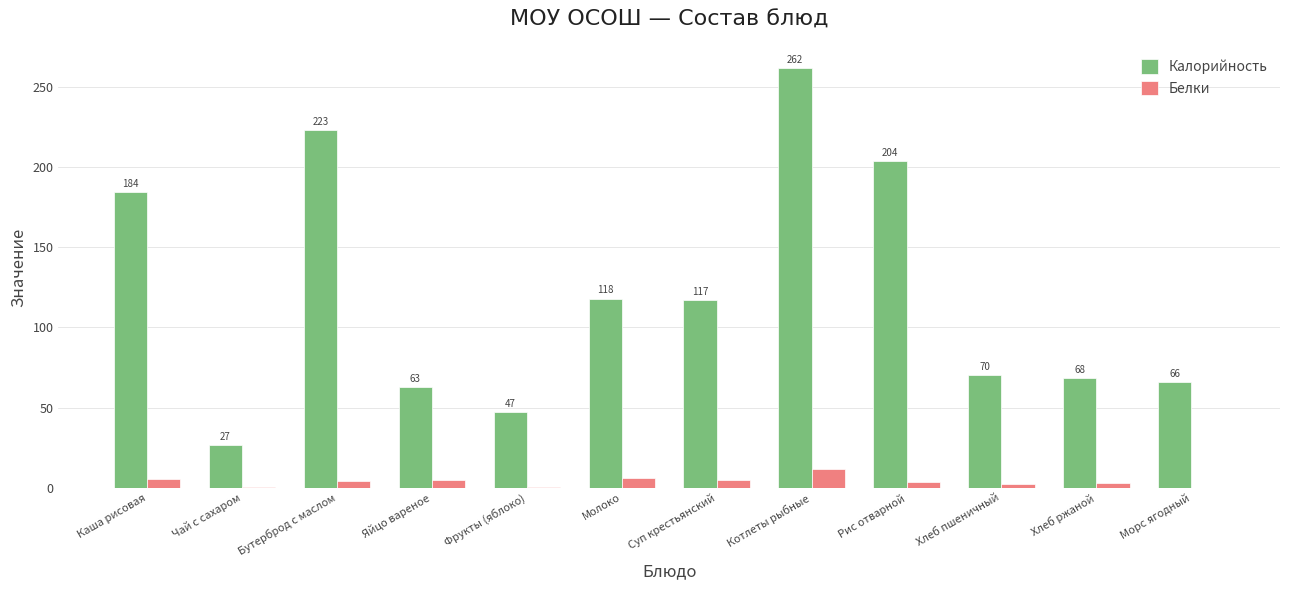

Where does the Белки series first go above 4?

Каша рисовая